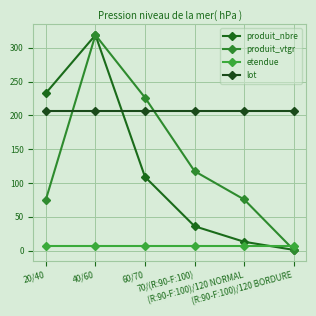

What is the label of the 6th point from the left?

(R:90-F:100)/120 BORDURE